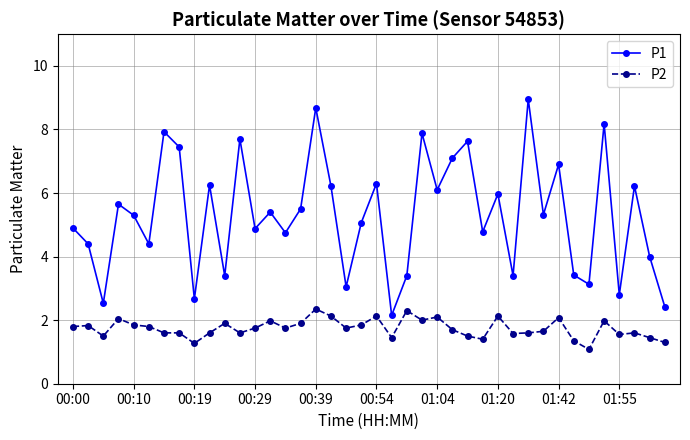

True or false: P2 has more than 1 points higher than both neighbors.

True